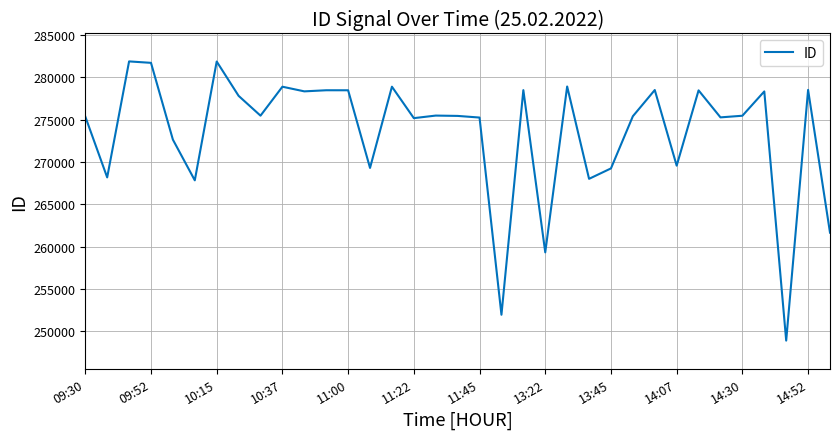

Does the chart have visible grid lines?

Yes